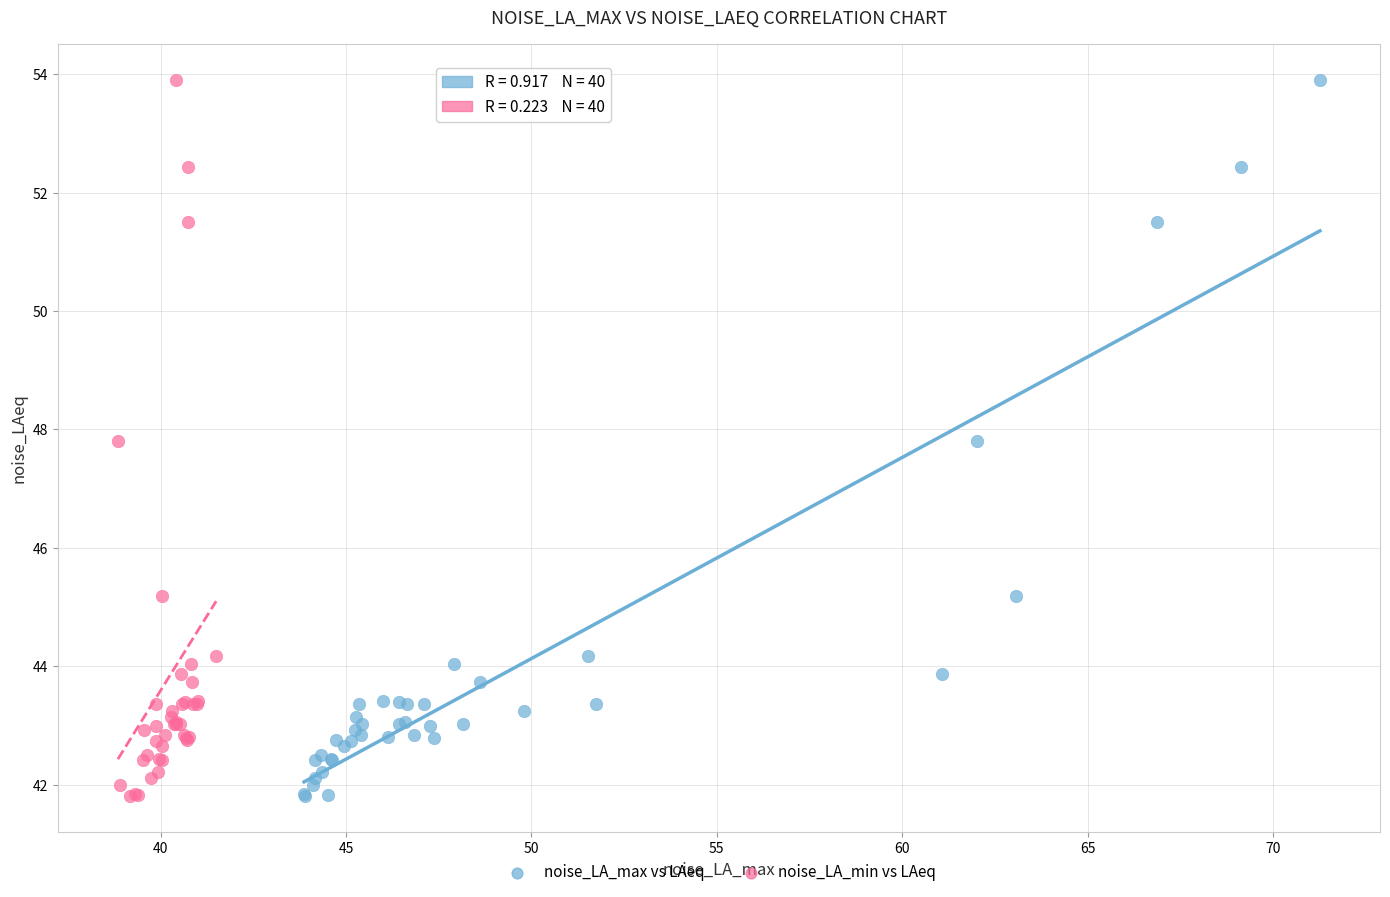

What are all the series names shown in the legend?

noise_LA_max vs LAeq, noise_LA_min vs LAeq